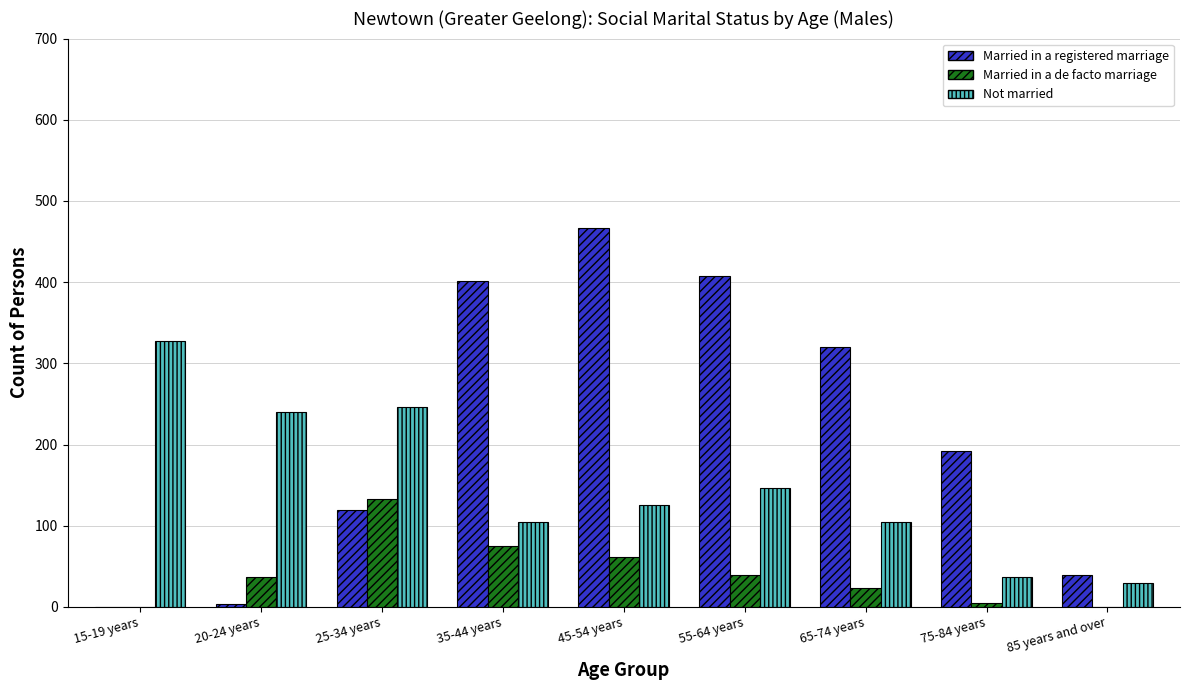

Where is Not married nearest to the value 179?

55-64 years